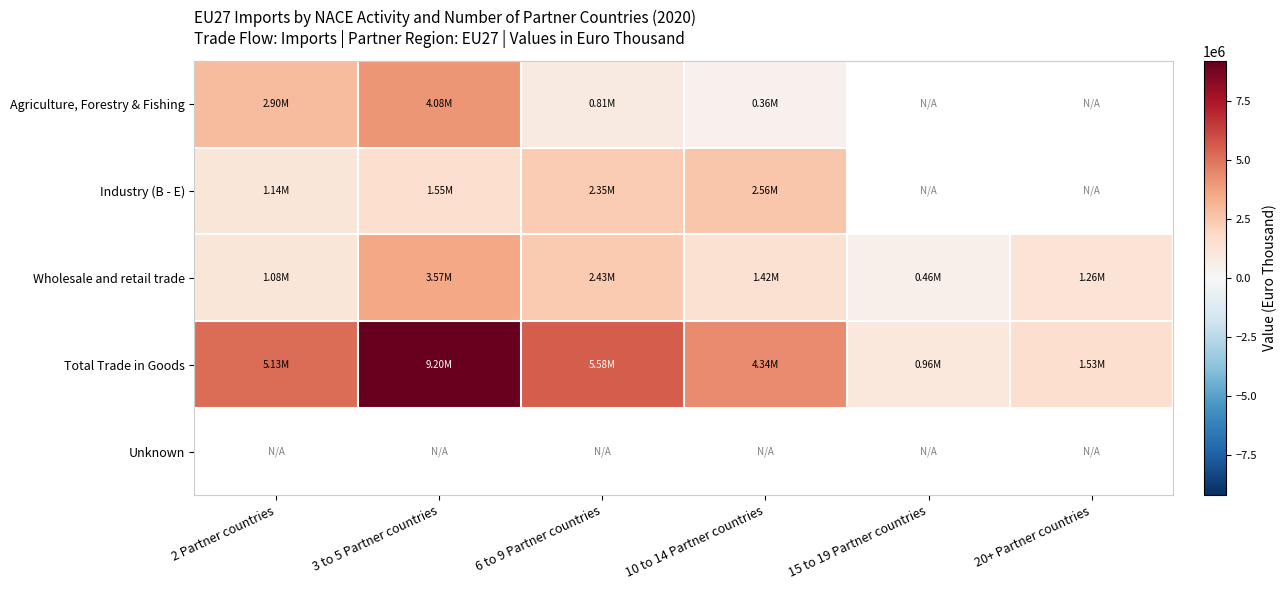

The value of Total Trade in Goods at 3 to 5 Partner countries is 4587508.4. True or false?

False